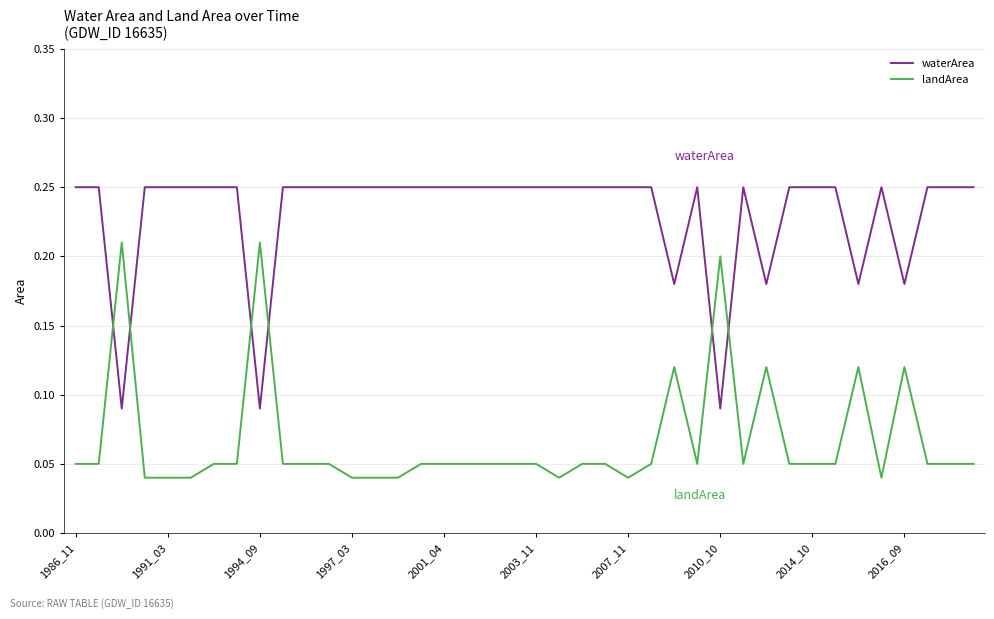

Which series has the largest total across all categories?

waterArea